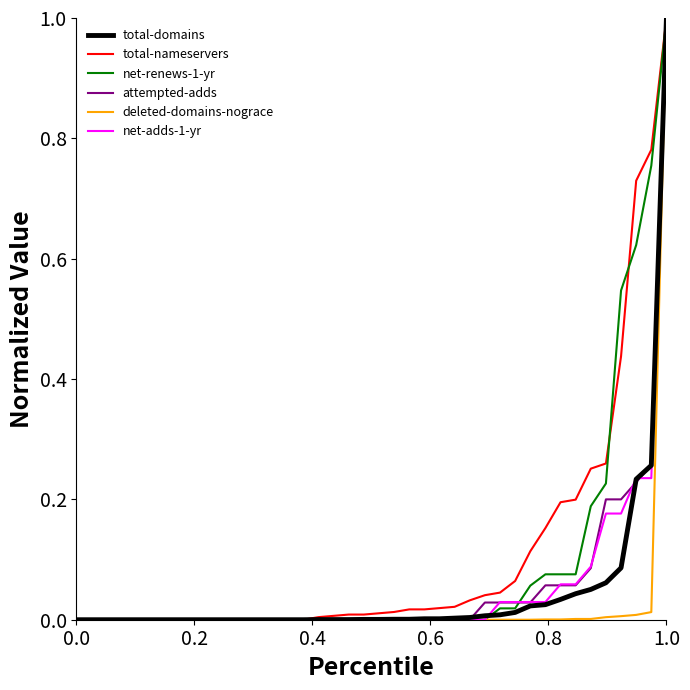

Is this an area chart (filled region under the line)?

No